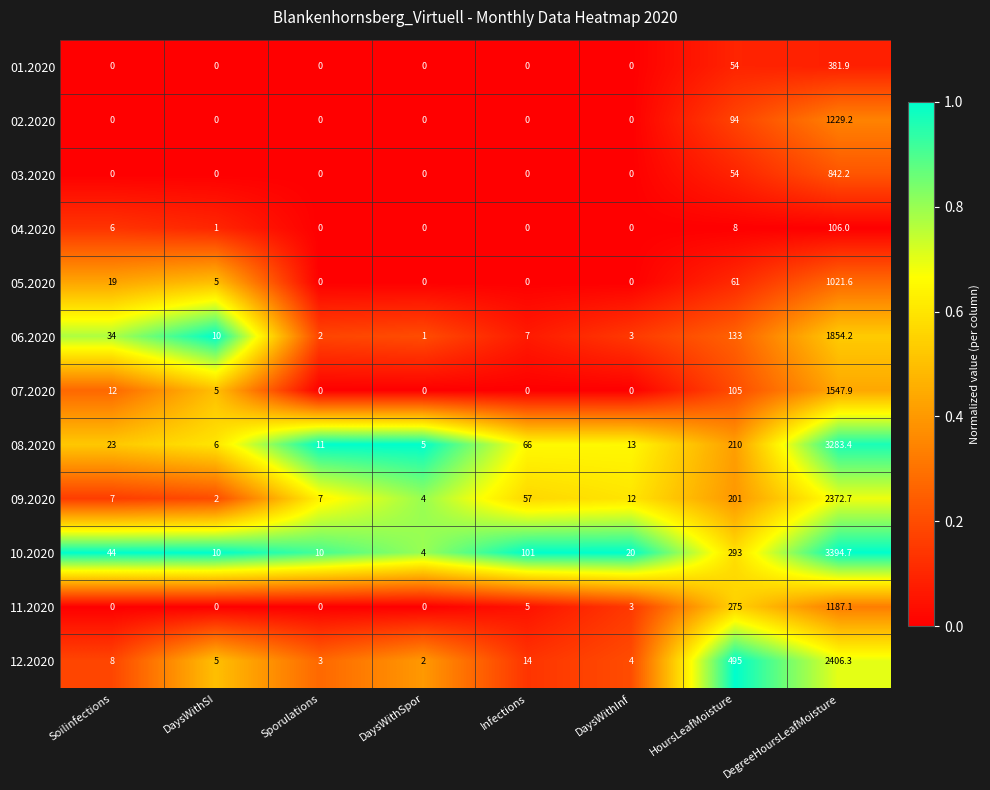

The value of 05.2020 at DegreeHoursLeafMoisture is 1815.1. True or false?

False